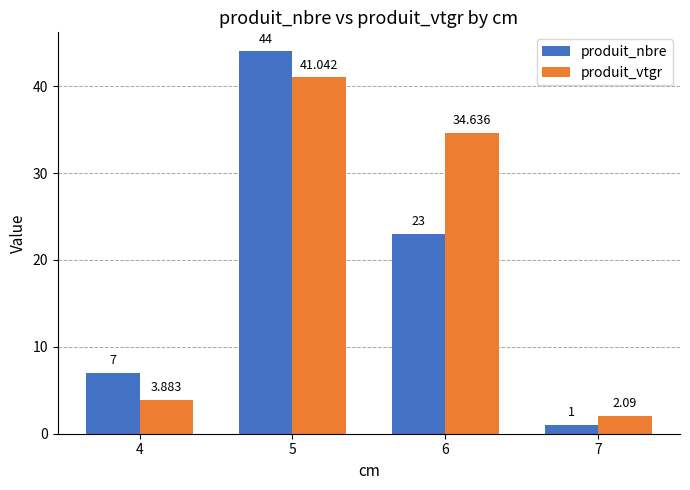

What is the sum of the produit_vtgr values at 4 and 6?

38.5